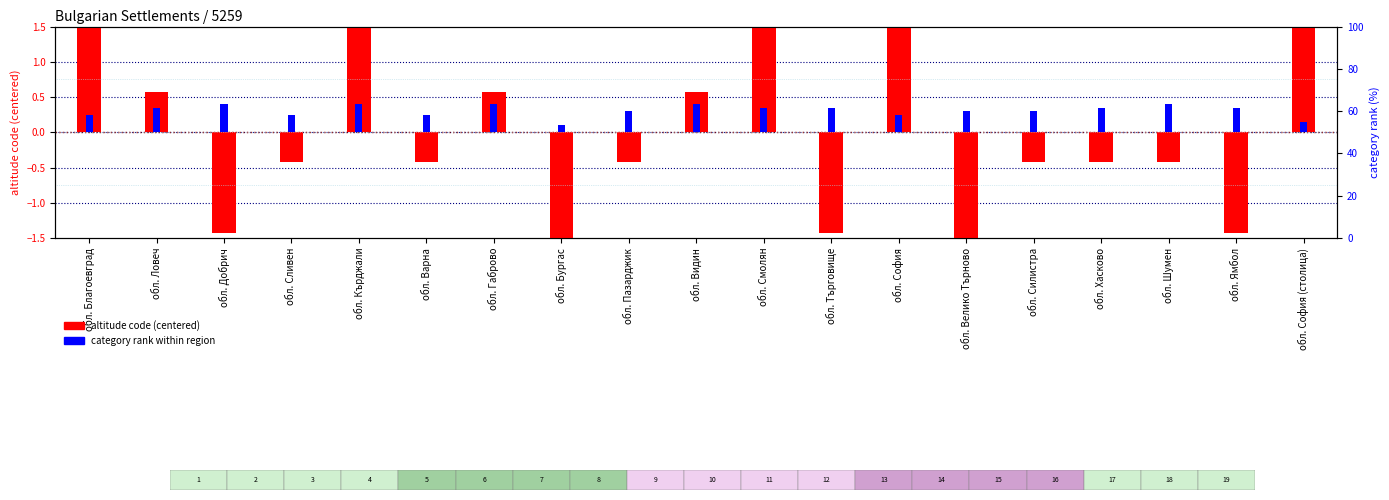

True or false: altitude code (centered) has a value of -0.1 at обл. Шумен.

False